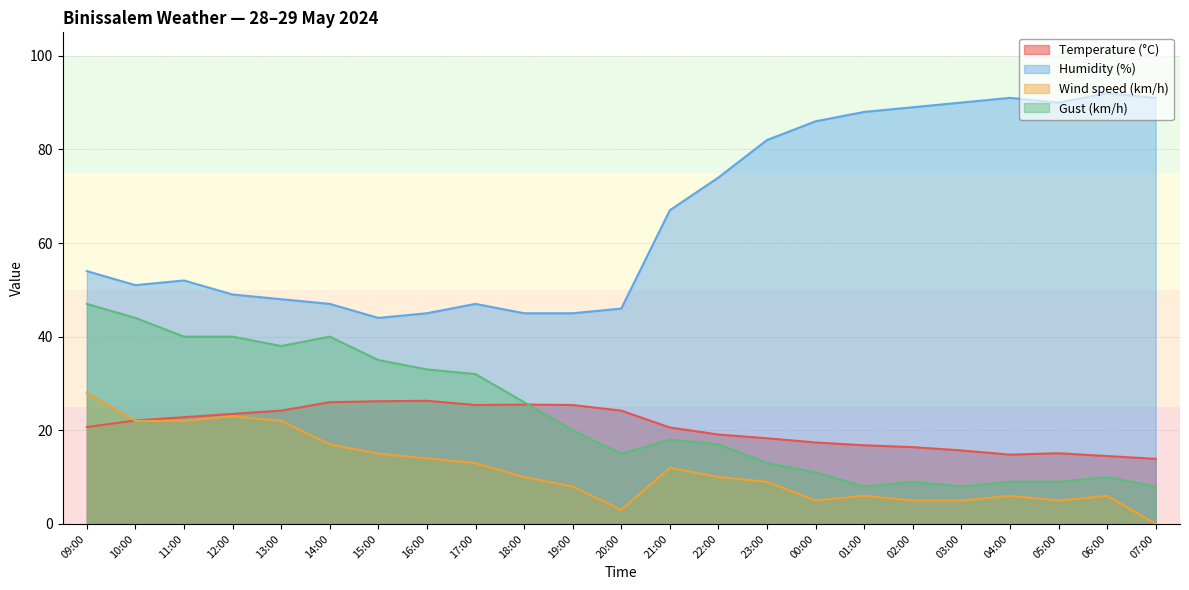

Which series changed the most between 20:00 and 22:00?

Humidity (%)